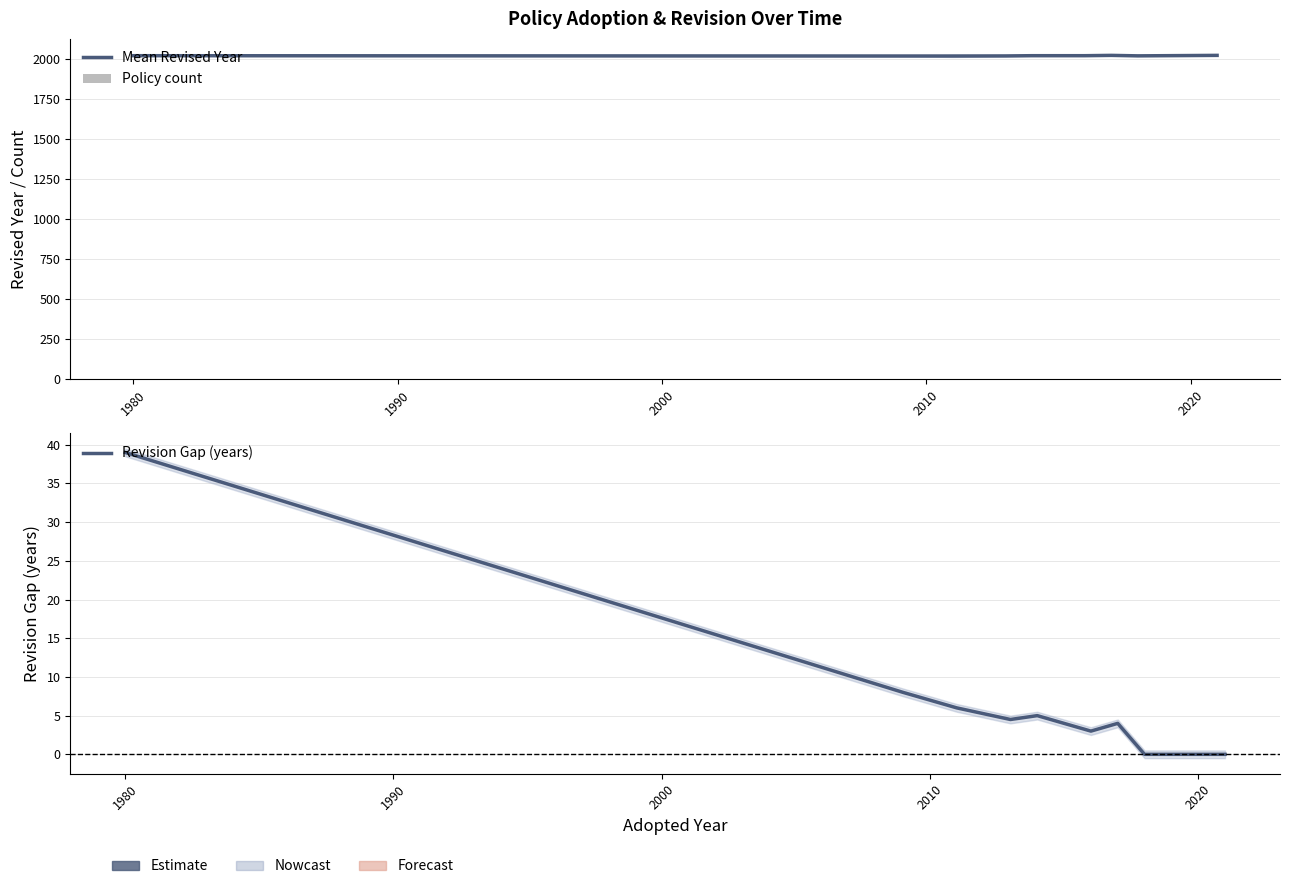

Count the Policy count values in the range 1 to 3.

10